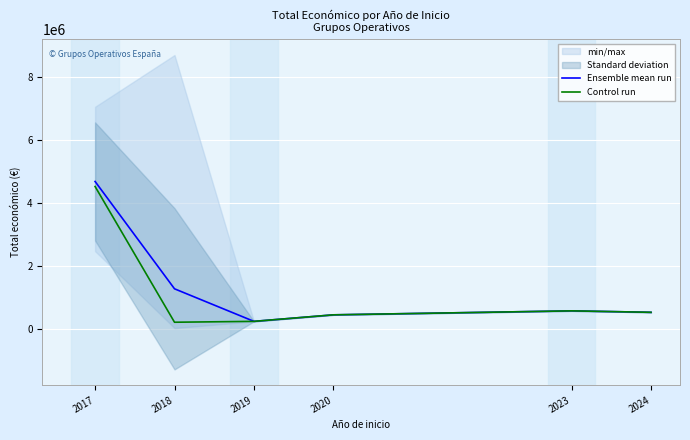

What is the maximum value for Ensemble mean run?

4680643.3